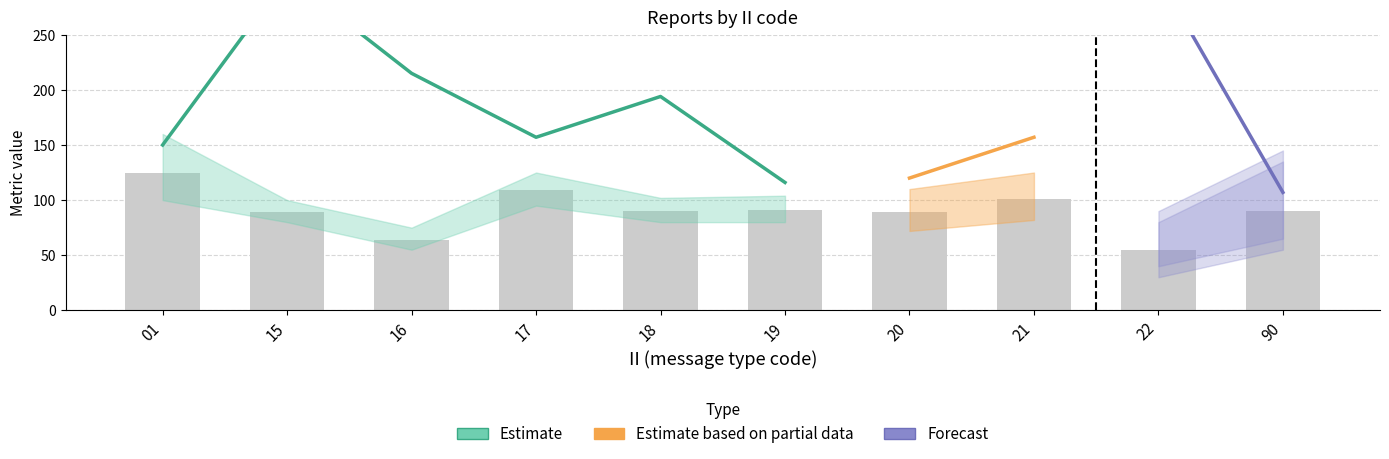

At which category is the sum across all series the highest?

15